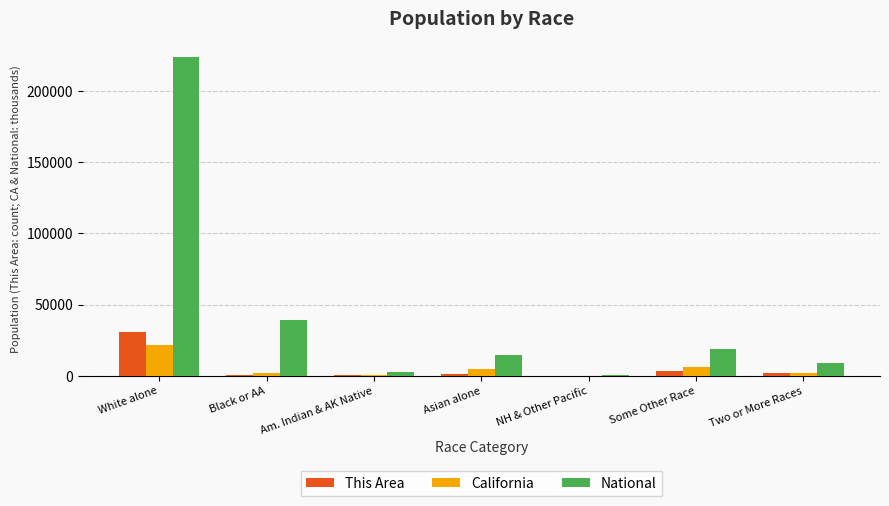

How many distinct data groups are displayed?

3